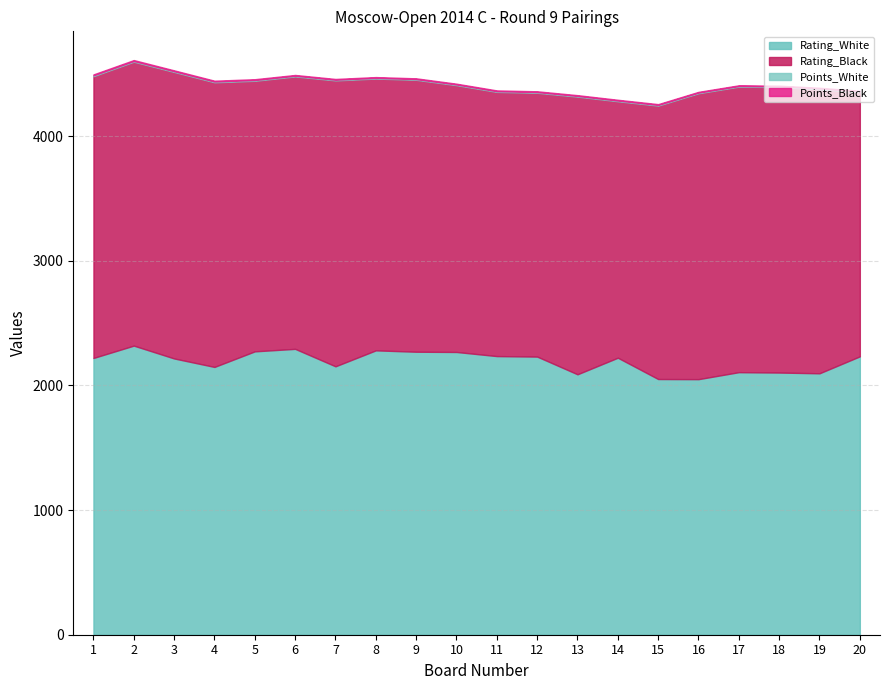

Where do Rating_White and Rating_Black first cross each other?

1 and 2